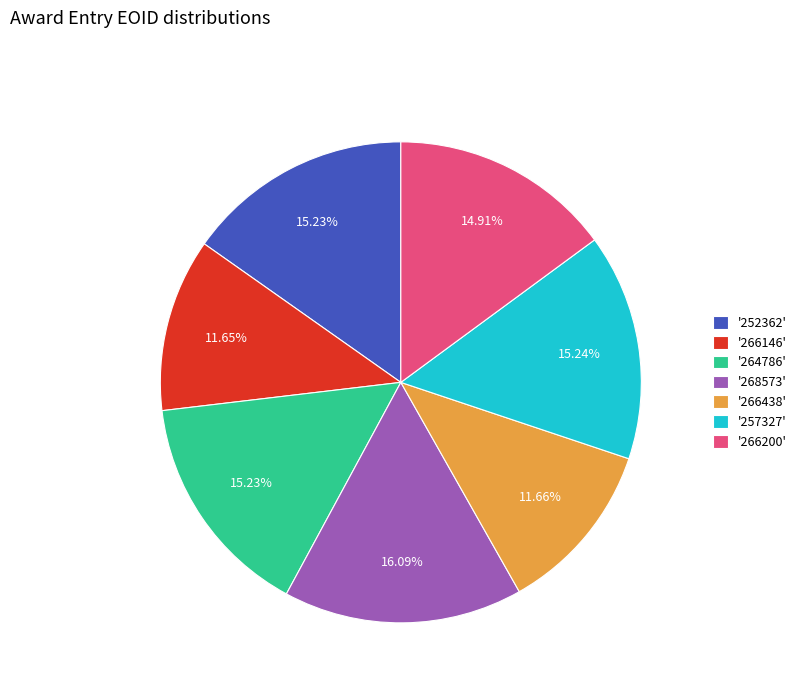

Is there a majority slice in this chart?

No